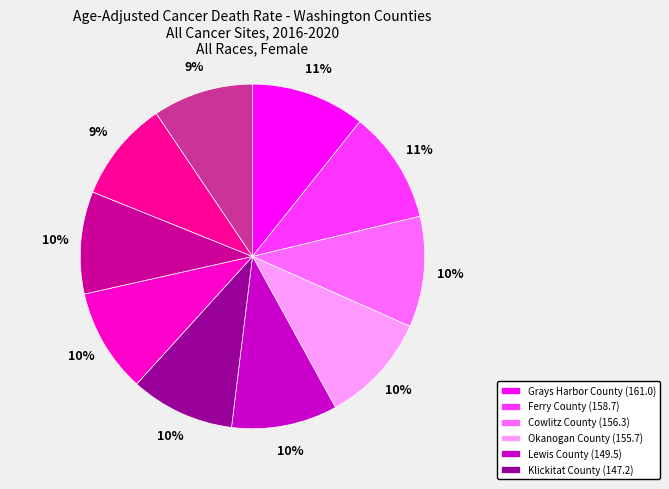

Is there a majority slice in this chart?

No